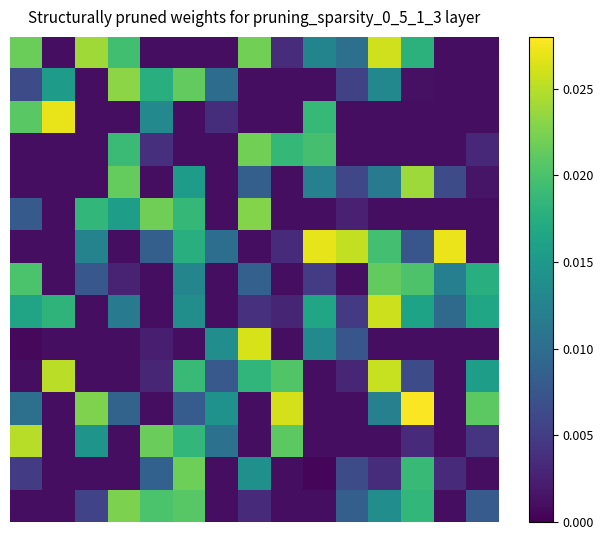

How many distinct data groups are displayed?

15